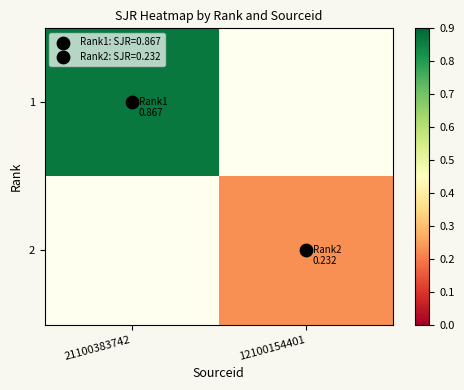

At which label is 1 closest to 0?

21100383742